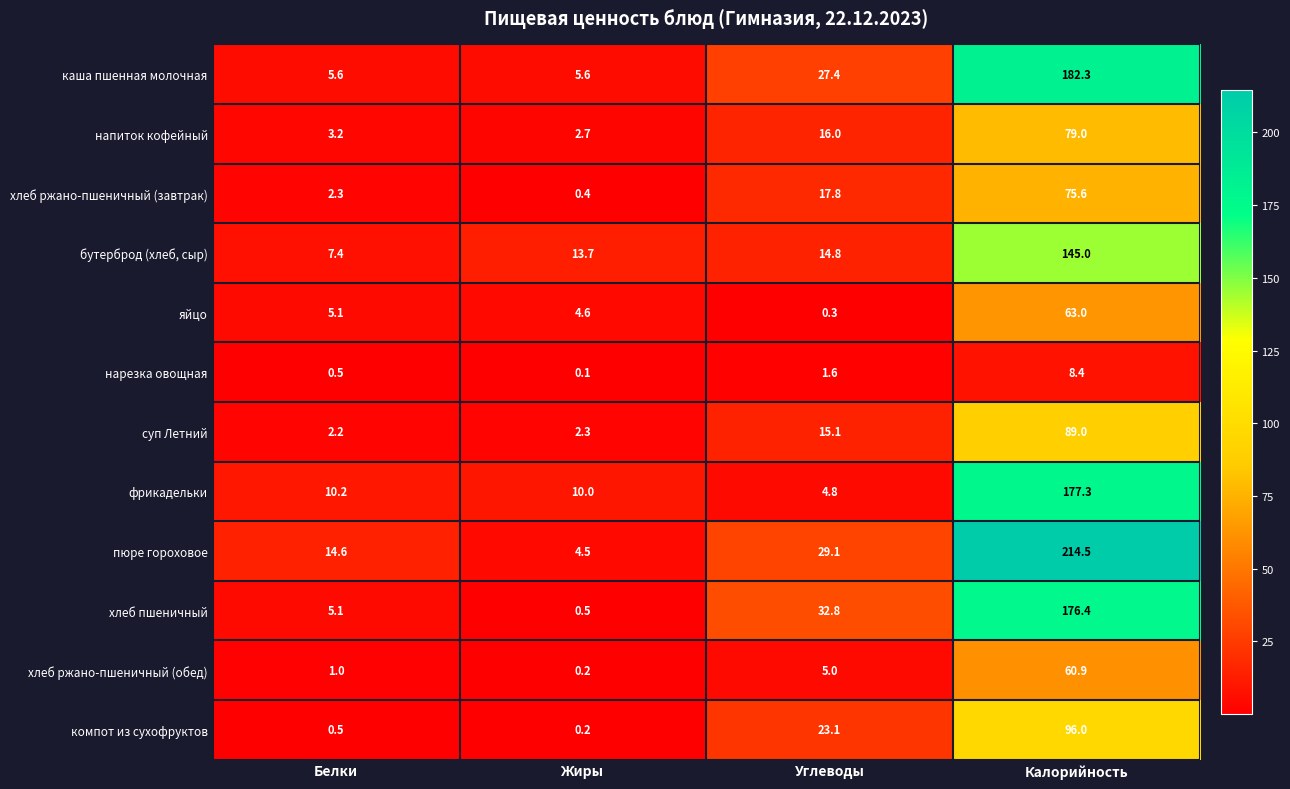

What is the difference between the highest and lowest values at Белки?

14.1